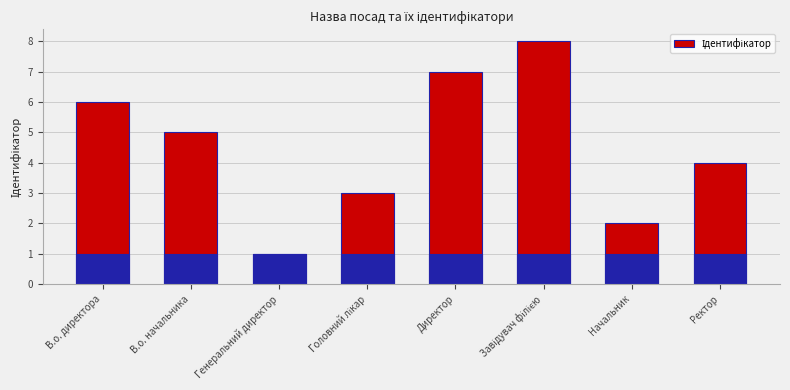

At which label does the data first exceed 5?

В.о. директора